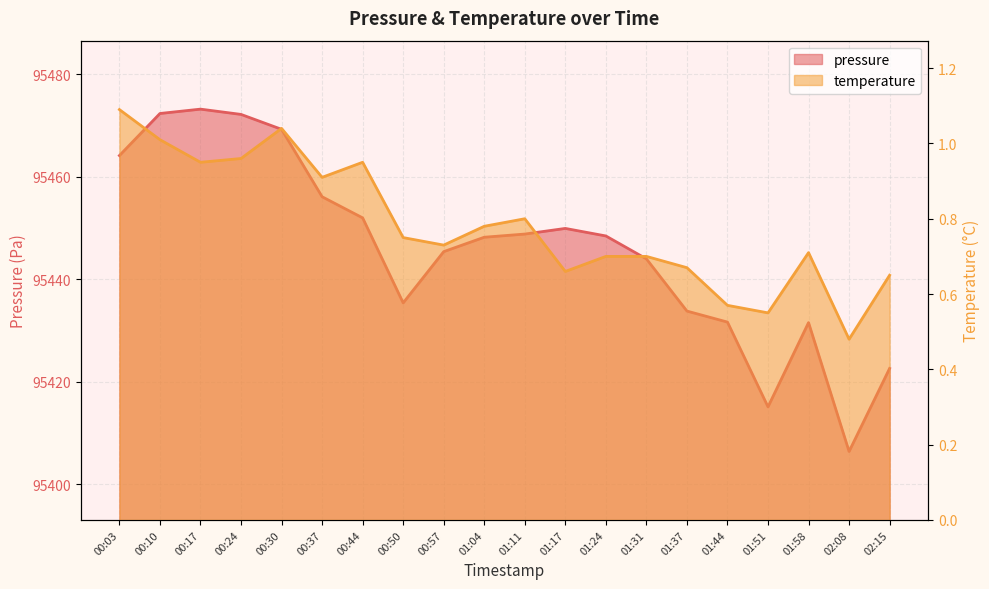

At which category does pressure reach its first local valley?

00:50